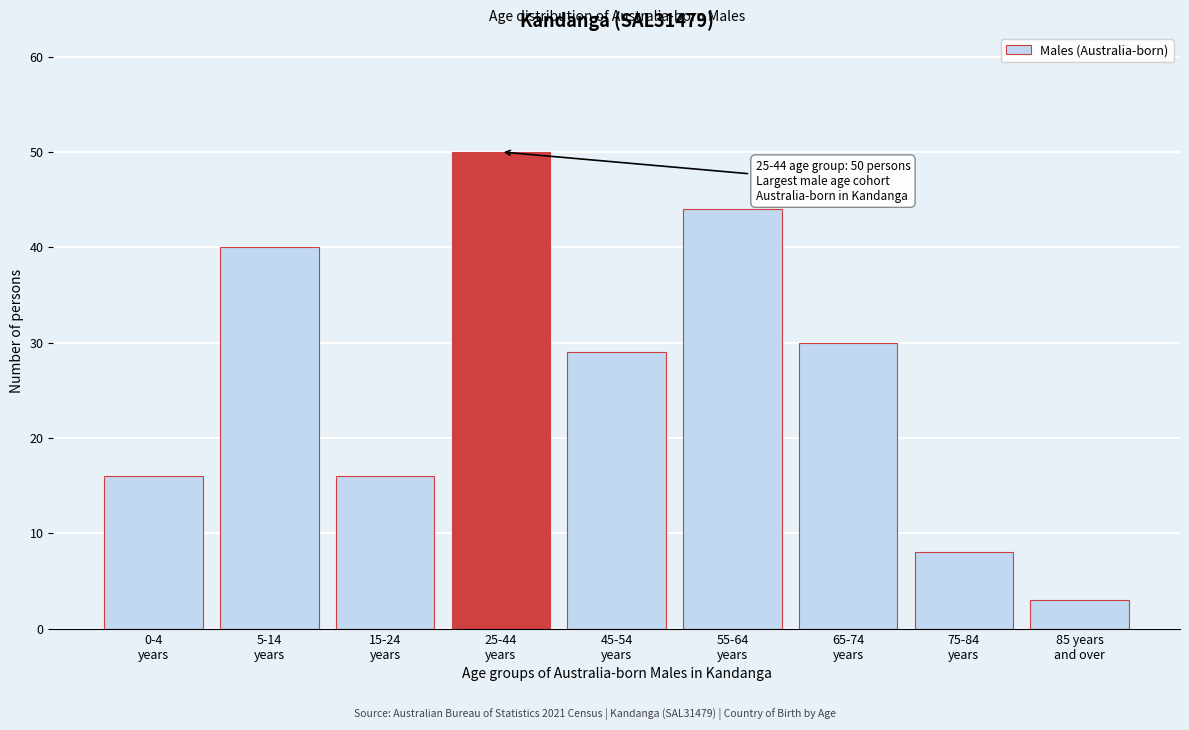

Reading left to right, extract all data points from this chart.

16	40	16	50	29	44	30	8	3